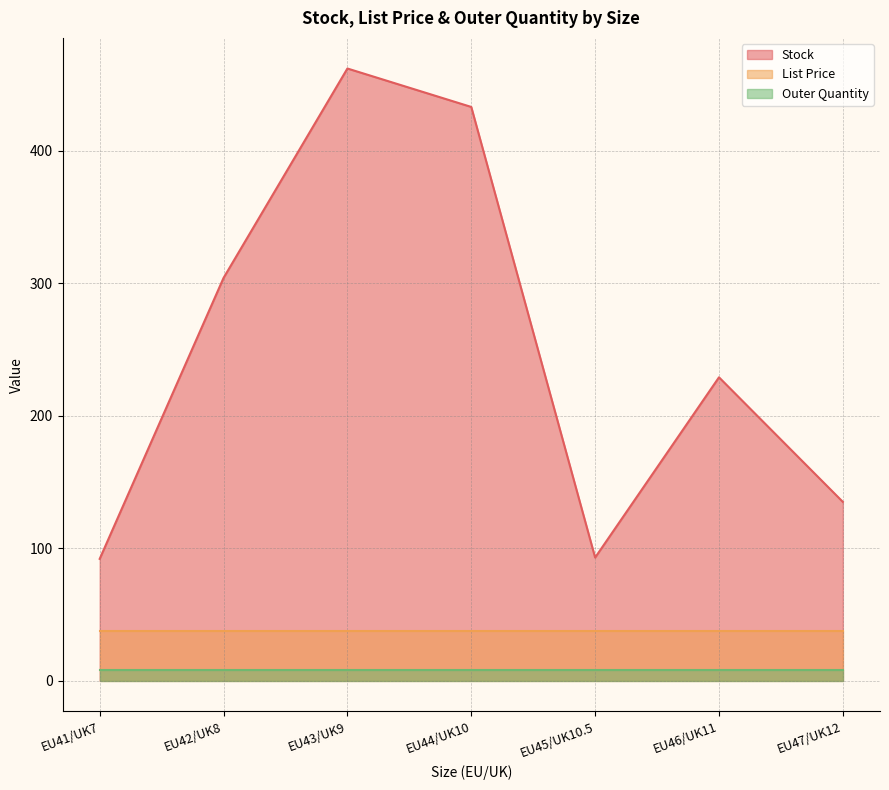

True or false: Stock and Outer Quantity intersect in this chart.

False